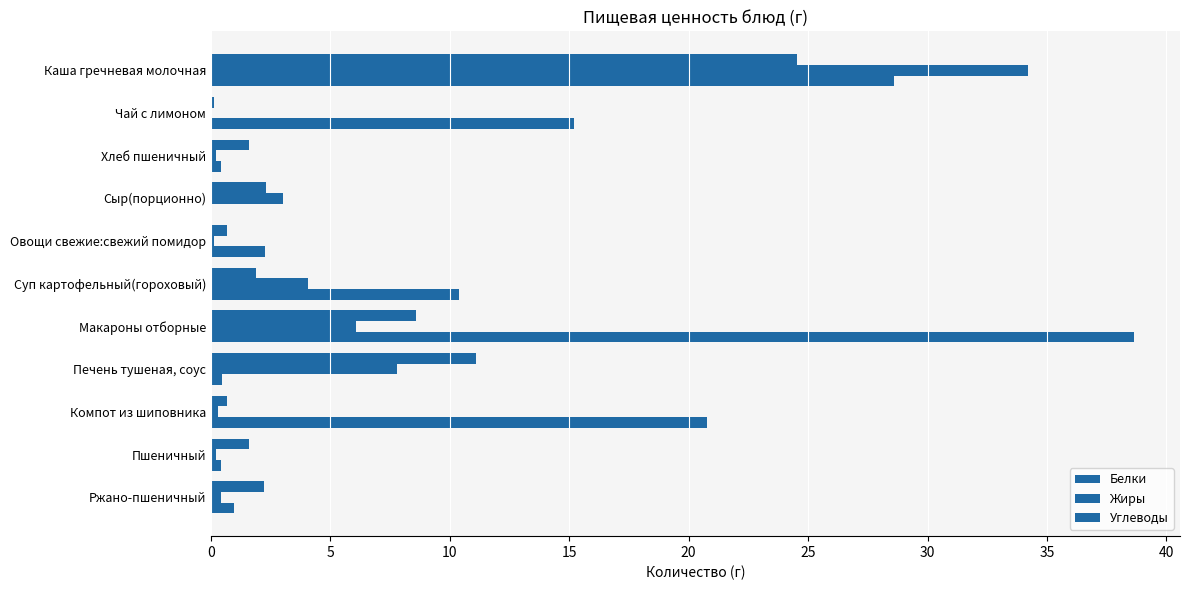

Count the number of data series in this chart.

3